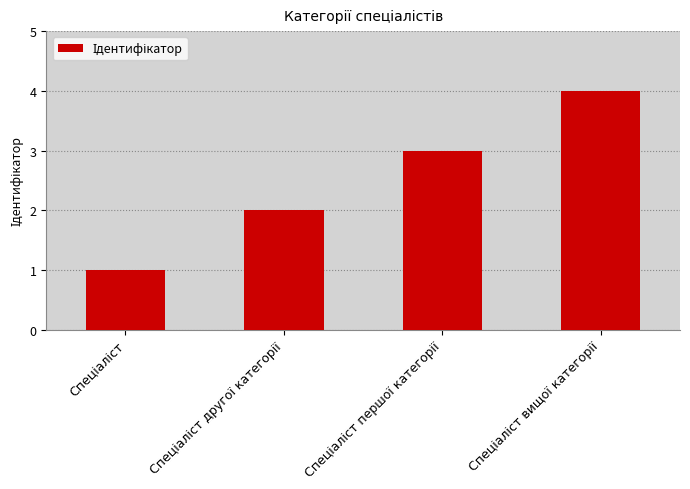

What is the difference between the maximum and minimum values?

3